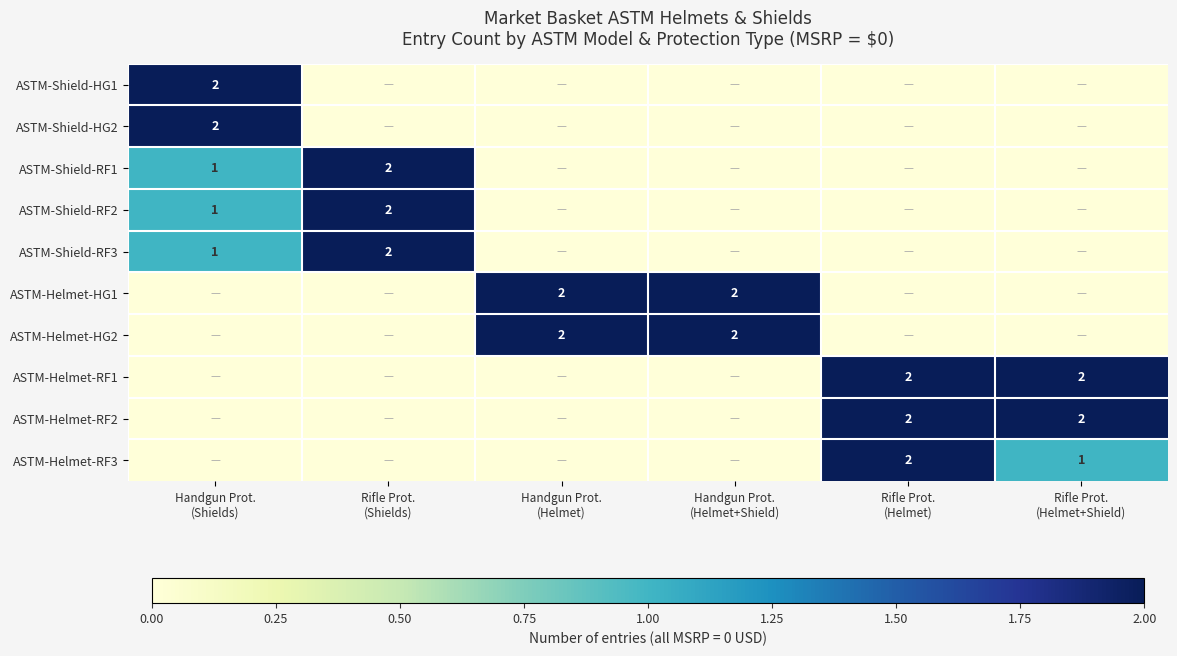

At which category is the sum across all series the highest?

Handgun Prot.
(Shields)